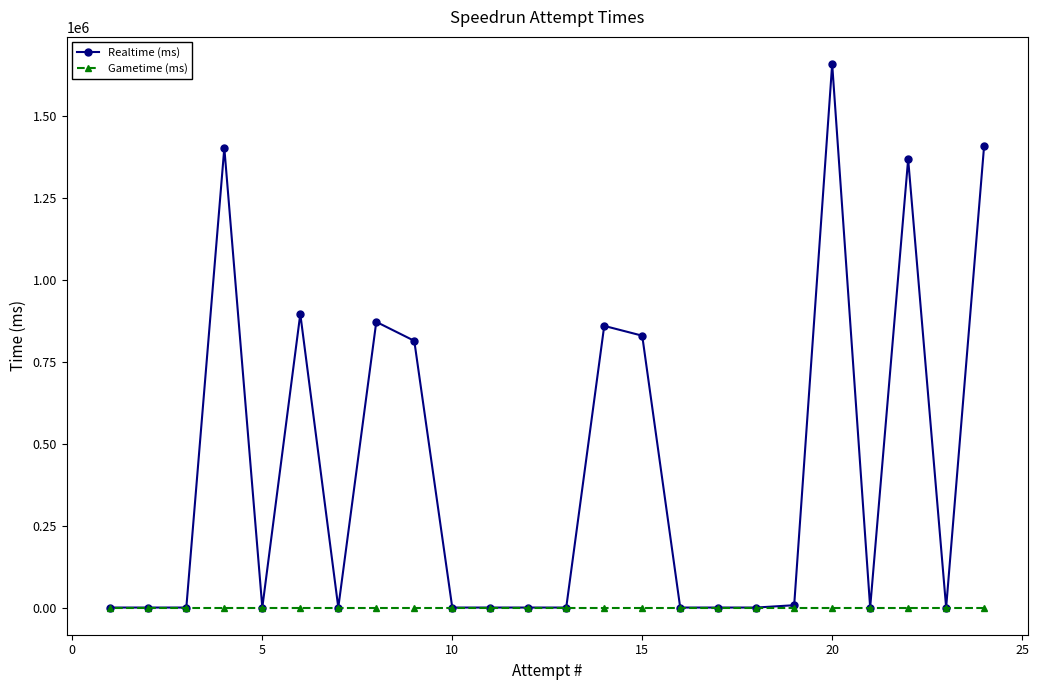

Rank the series by their average value, from highest to lowest.

Realtime (ms), Gametime (ms)